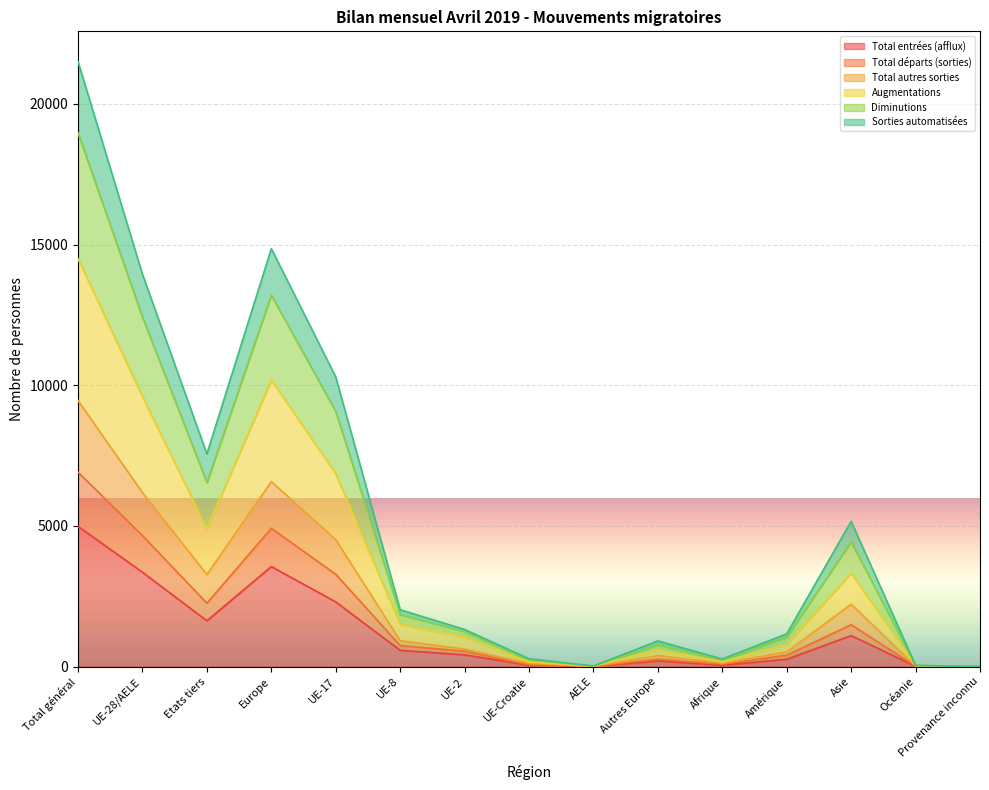

What is the maximum value for Total entrées (afflux)?

4985